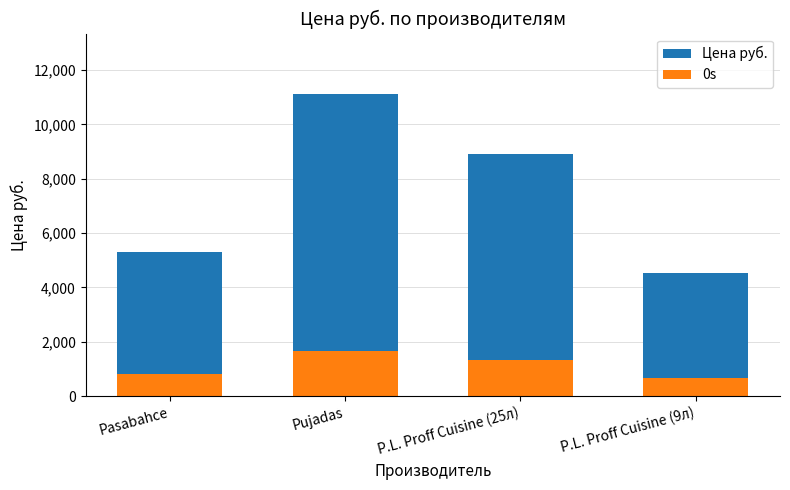

Reading left to right, what are all the values shown in this chart?

Цена руб.: 5317.0	11116.0	8913.0	4513.0
0s: 797.5	1667.4	1337.0	676.9